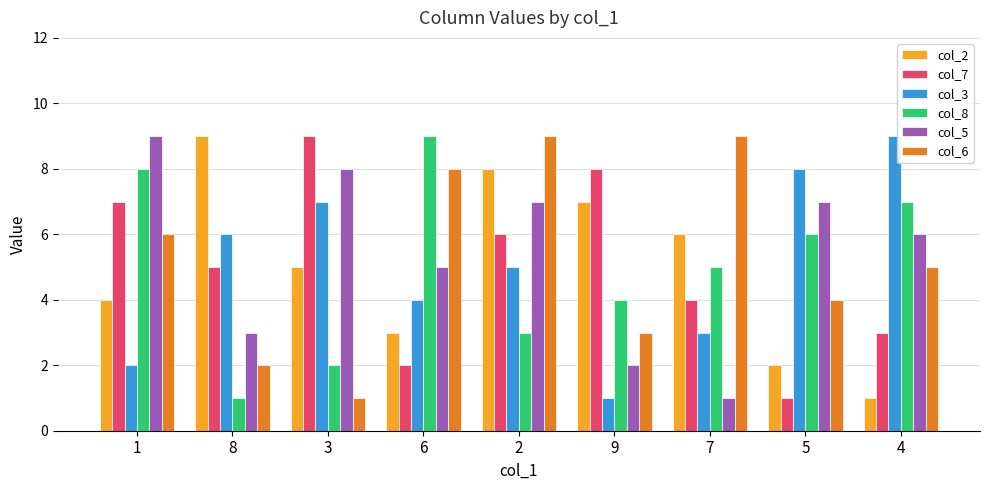

Does the chart contain any negative values?

No